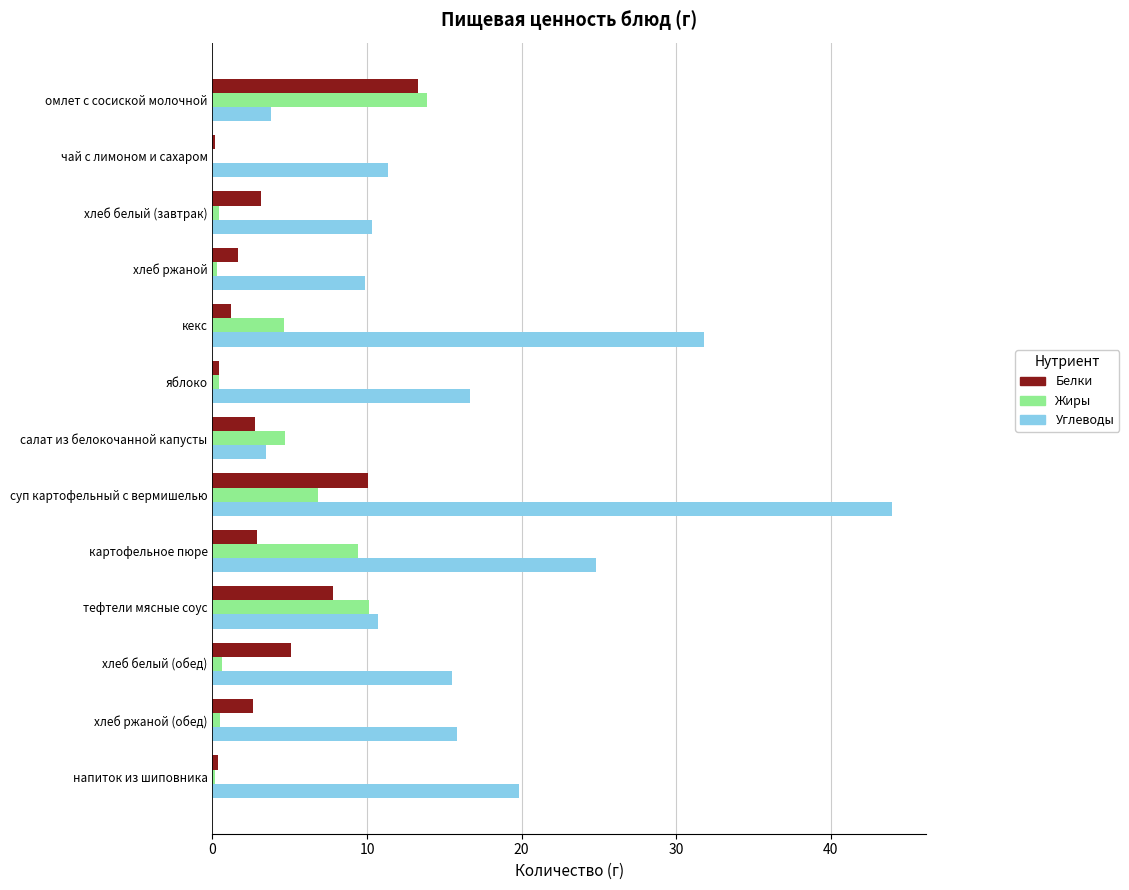

What is the approximate value of Жиры at омлет с сосиской молочной?

13.9